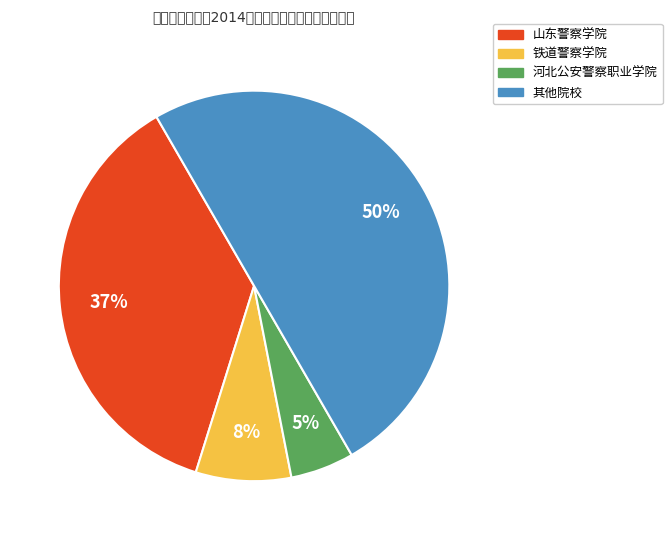

To the nearest percent, what is the average slice percentage?

25%